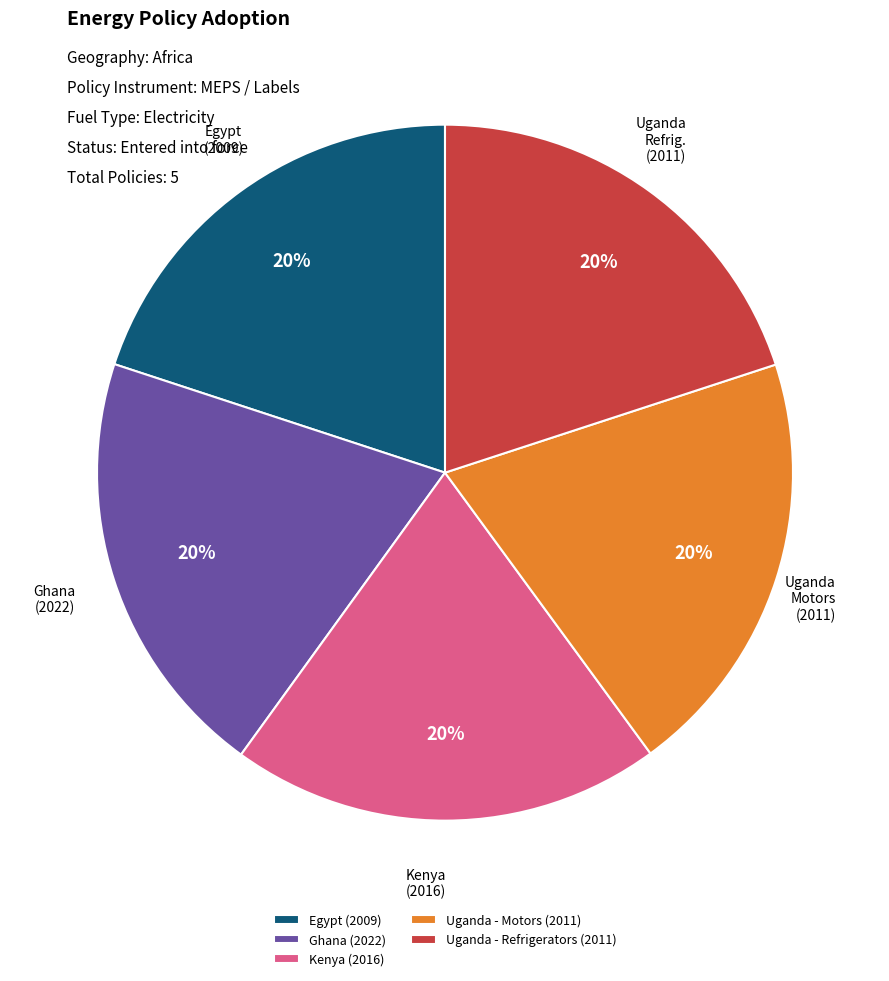

True or false: Ghana (2022) accounts for 33% of the total.

False